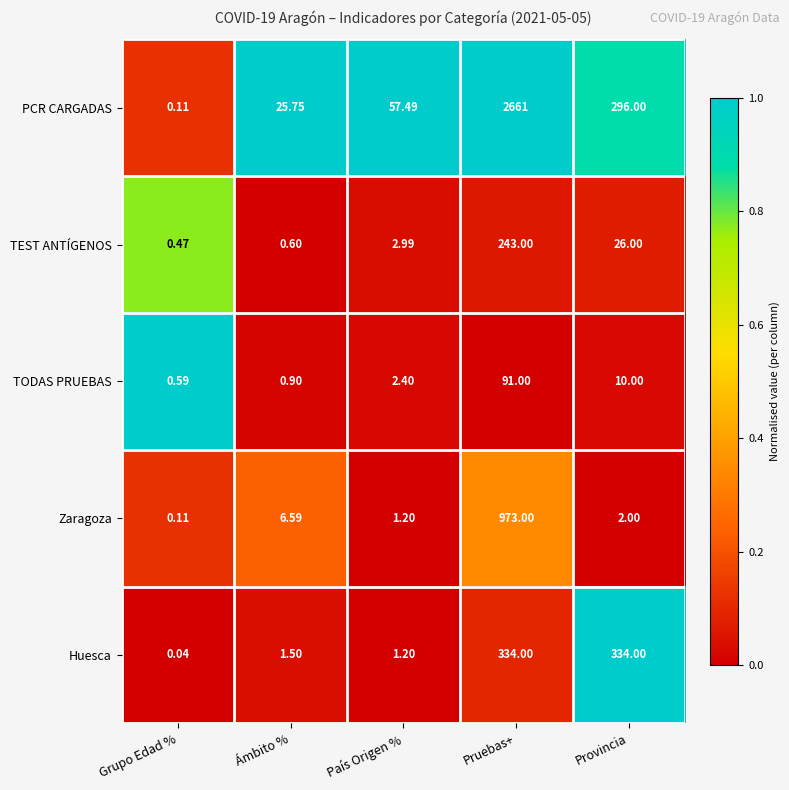

Which label corresponds to the largest value in the chart?

Pruebas+